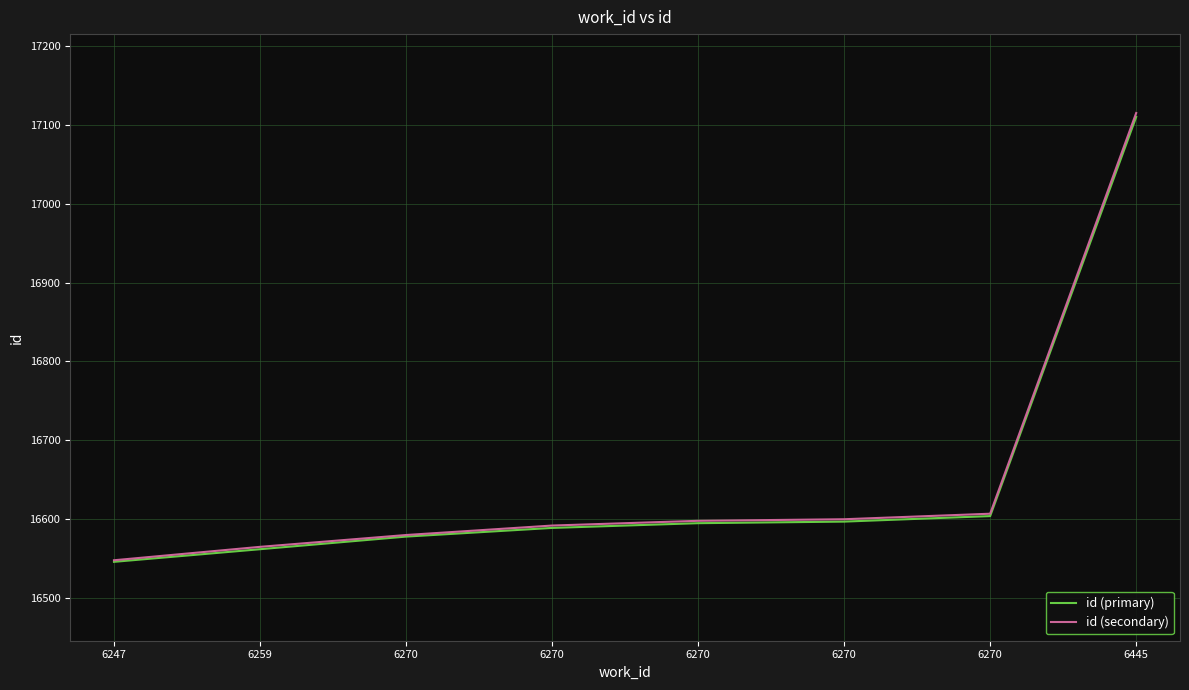

How many distinct data groups are displayed?

2